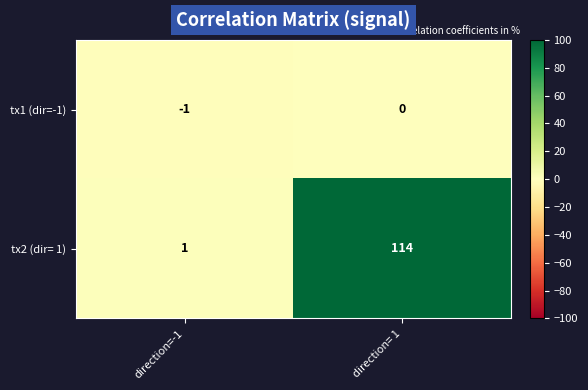

At which label is tx2 (dir= 1) closest to 57?

direction=-1